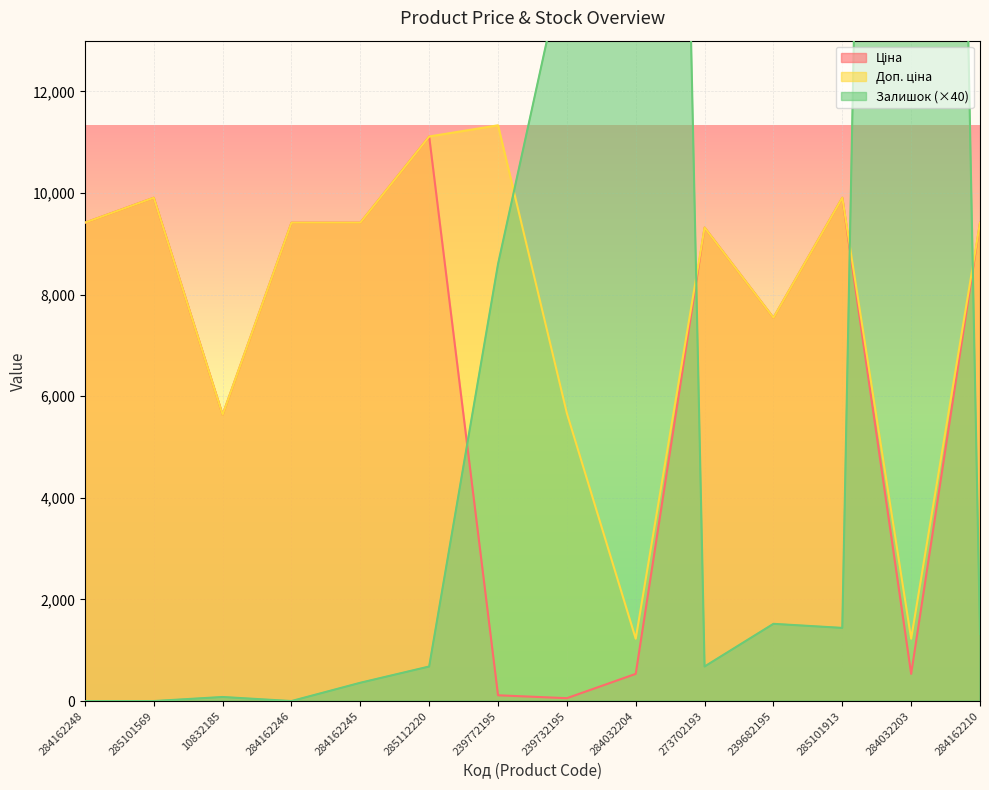

What is the spread (max minus min) of values at 284162210?

8096.9